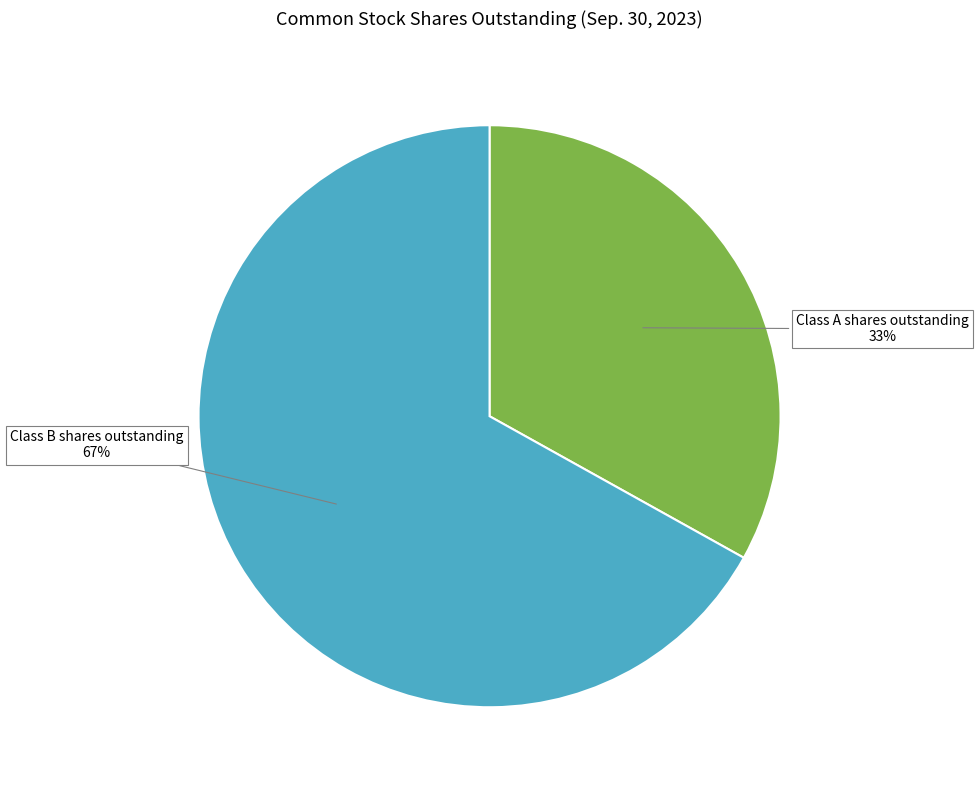

Is there any slice that represents more than half of the pie?

Yes